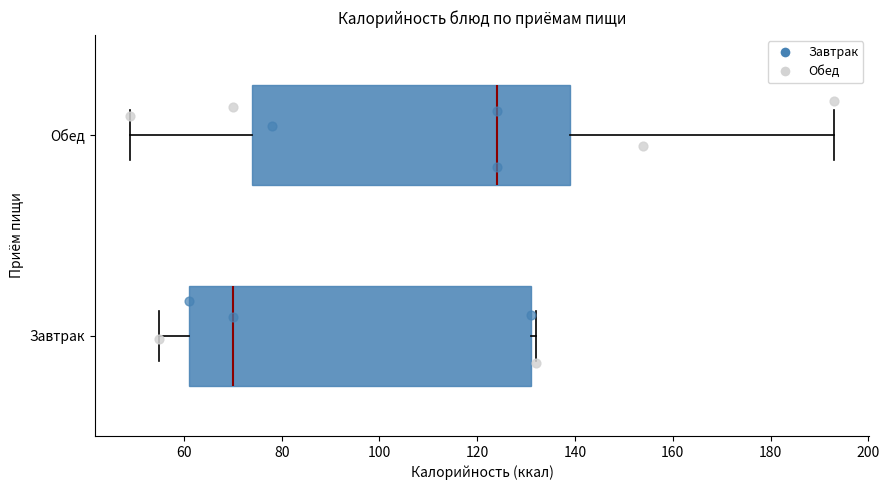

Comparing the boxes themselves (not the whiskers), which one is the widest?

Завтрак